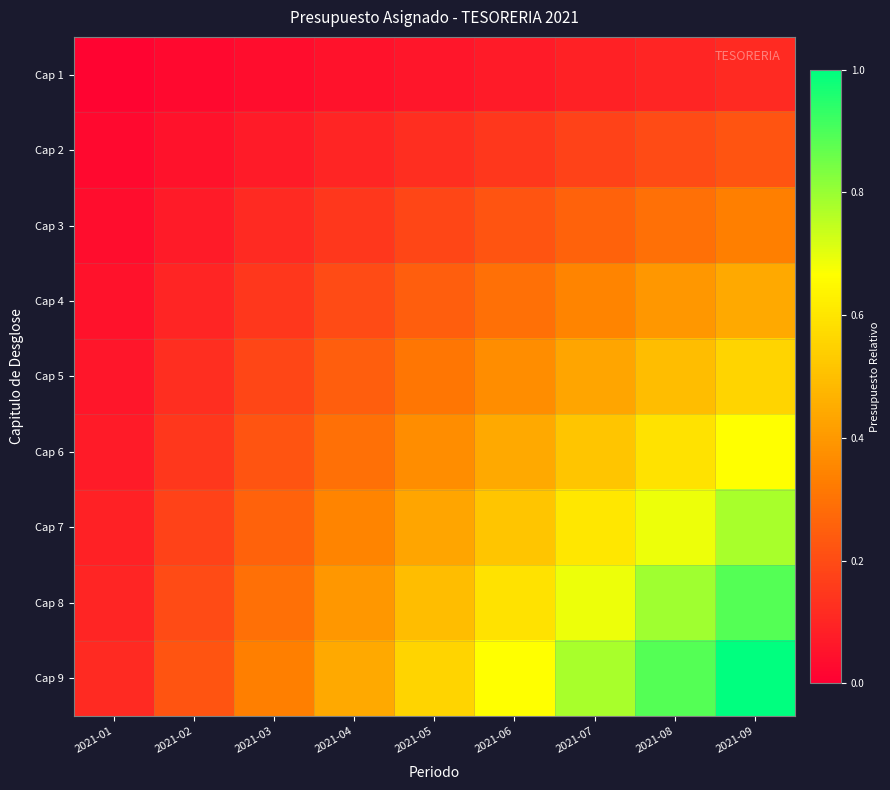

Reading right to left, what are all the values shown in this chart?

Cap 1: 2021-09=0.1	2021-08=0.1	2021-07=0.1	2021-06=0.1	2021-05=0.1	2021-04=0.0	2021-03=0.0	2021-02=0.0	2021-01=0.0
Cap 2: 2021-09=0.2	2021-08=0.2	2021-07=0.2	2021-06=0.1	2021-05=0.1	2021-04=0.1	2021-03=0.1	2021-02=0.0	2021-01=0.0
Cap 3: 2021-09=0.3	2021-08=0.3	2021-07=0.3	2021-06=0.2	2021-05=0.2	2021-04=0.1	2021-03=0.1	2021-02=0.1	2021-01=0.0
Cap 4: 2021-09=0.4	2021-08=0.4	2021-07=0.3	2021-06=0.3	2021-05=0.2	2021-04=0.2	2021-03=0.1	2021-02=0.1	2021-01=0.0
Cap 5: 2021-09=0.6	2021-08=0.5	2021-07=0.4	2021-06=0.4	2021-05=0.3	2021-04=0.2	2021-03=0.2	2021-02=0.1	2021-01=0.1
Cap 6: 2021-09=0.7	2021-08=0.6	2021-07=0.5	2021-06=0.4	2021-05=0.4	2021-04=0.3	2021-03=0.2	2021-02=0.1	2021-01=0.1
Cap 7: 2021-09=0.8	2021-08=0.7	2021-07=0.6	2021-06=0.5	2021-05=0.4	2021-04=0.3	2021-03=0.3	2021-02=0.2	2021-01=0.1
Cap 8: 2021-09=0.9	2021-08=0.8	2021-07=0.7	2021-06=0.6	2021-05=0.5	2021-04=0.4	2021-03=0.3	2021-02=0.2	2021-01=0.1
Cap 9: 2021-09=1.0	2021-08=0.9	2021-07=0.8	2021-06=0.7	2021-05=0.6	2021-04=0.4	2021-03=0.3	2021-02=0.2	2021-01=0.1